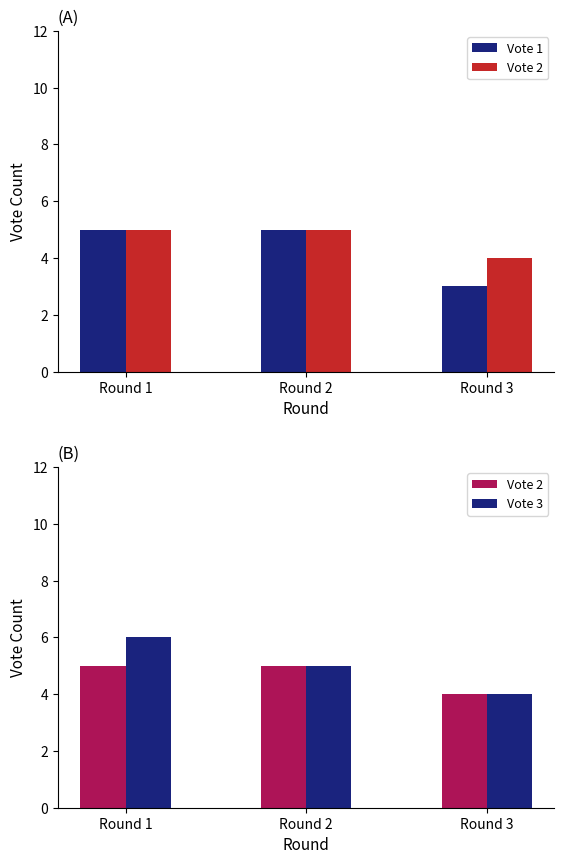

Is it true that Vote 3 equals 5 at Round 2?

True